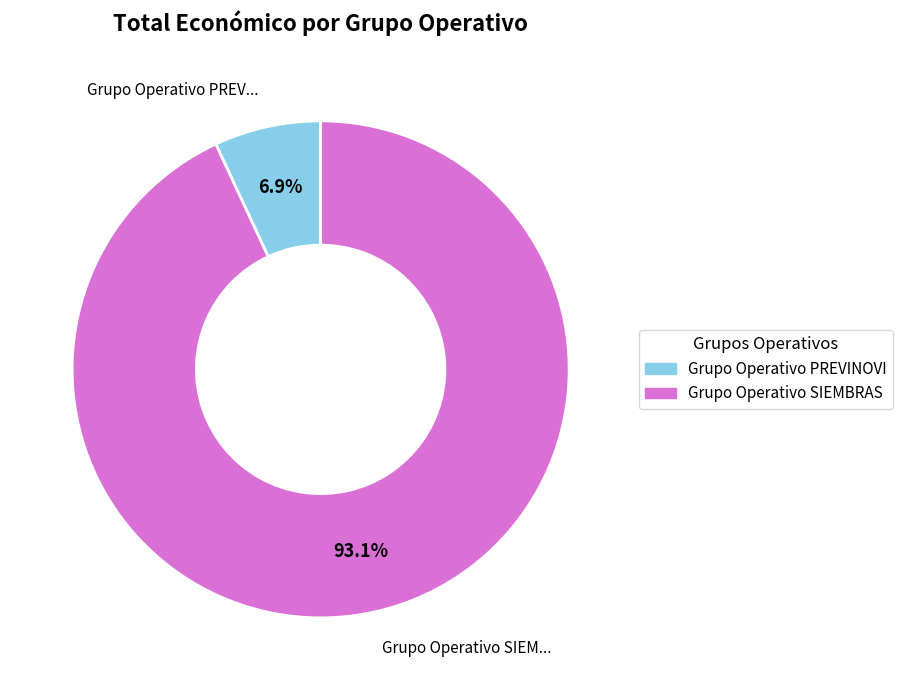

Is there a majority slice in this chart?

Yes